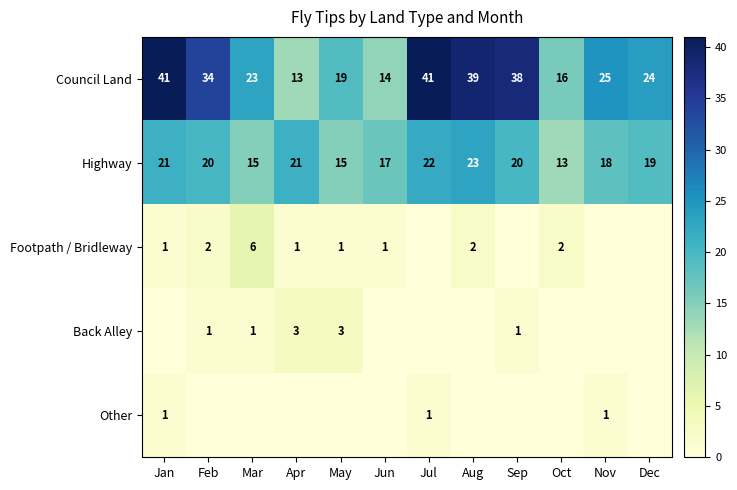

The Highway series shows 21 at Apr. True or false?

True